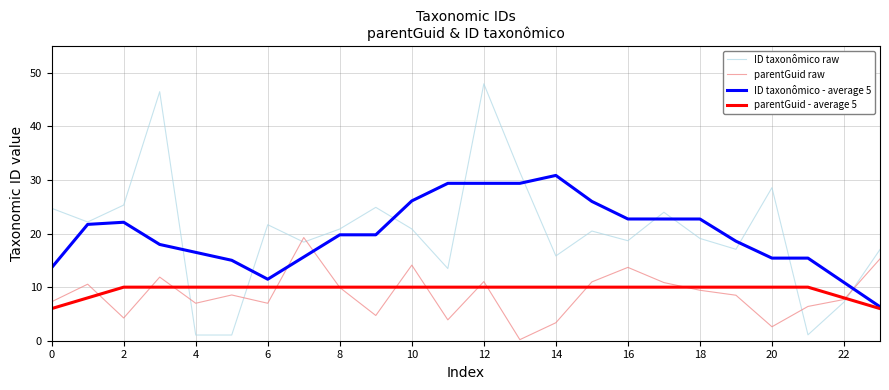

After their last crossing, which series has the higher values: ID taxonômico - average 5 or parentGuid raw?

parentGuid raw